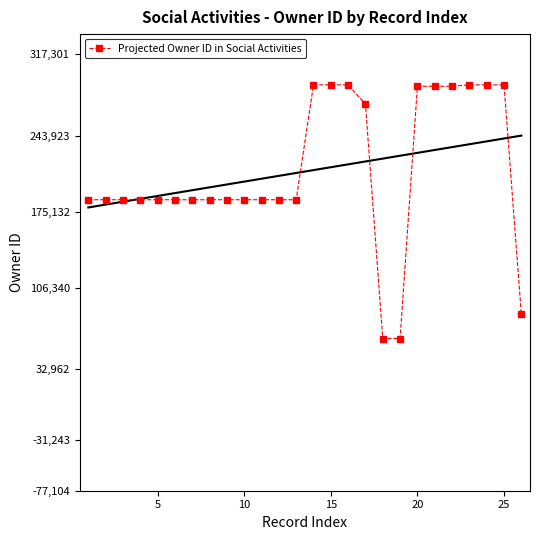

The value of Projected Owner ID in Social Activities at 10 is 185930. True or false?

True